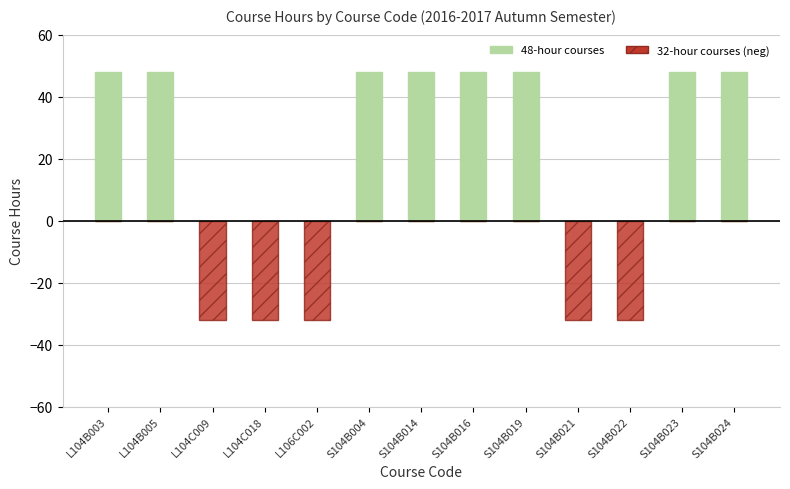

Is the value of 32-hour courses at S104B023 greater than the value of 48-hour courses at L104C018?

No